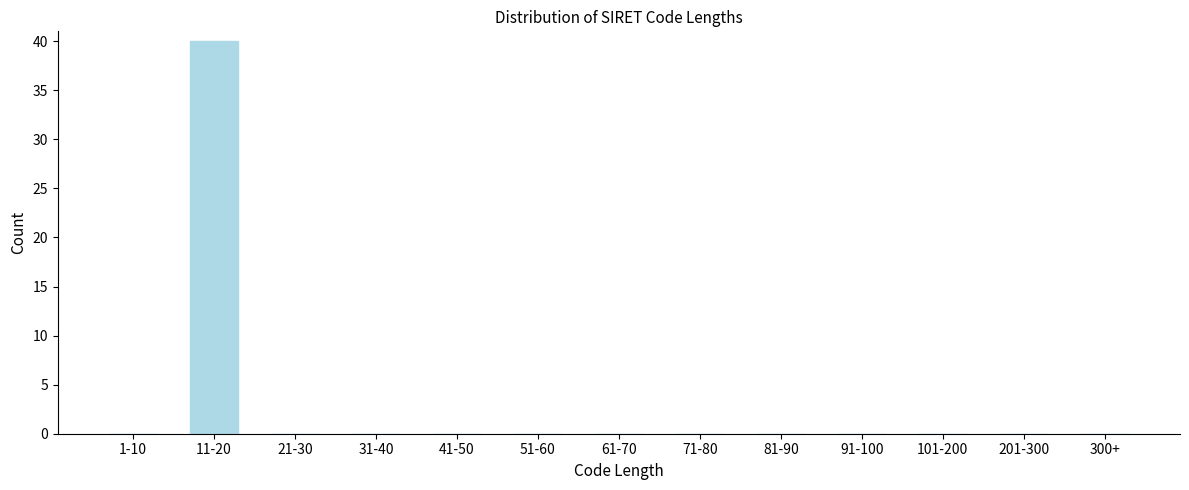

Reading left to right, transcribe all the data shown in this chart.

1-10=0	11-20=40	21-30=0	31-40=0	41-50=0	51-60=0	61-70=0	71-80=0	81-90=0	91-100=0	101-200=0	201-300=0	300+=0